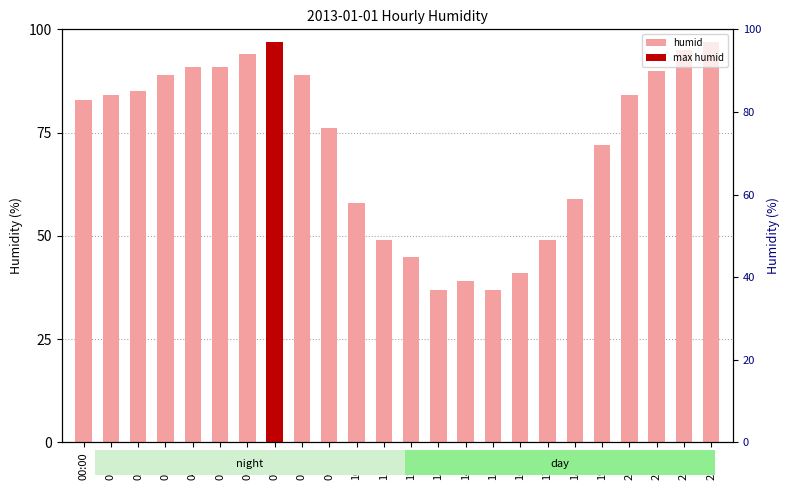

What is the sum of all values?

1731